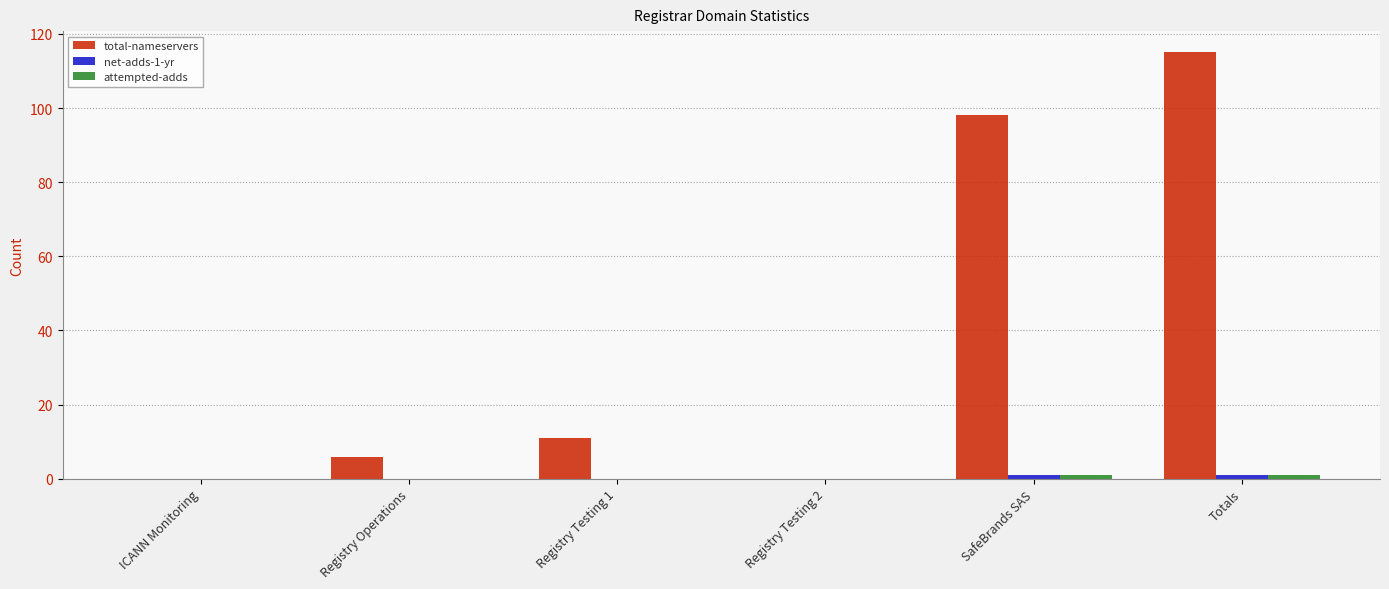

Which series changed the most between SafeBrands SAS and Totals?

total-nameservers